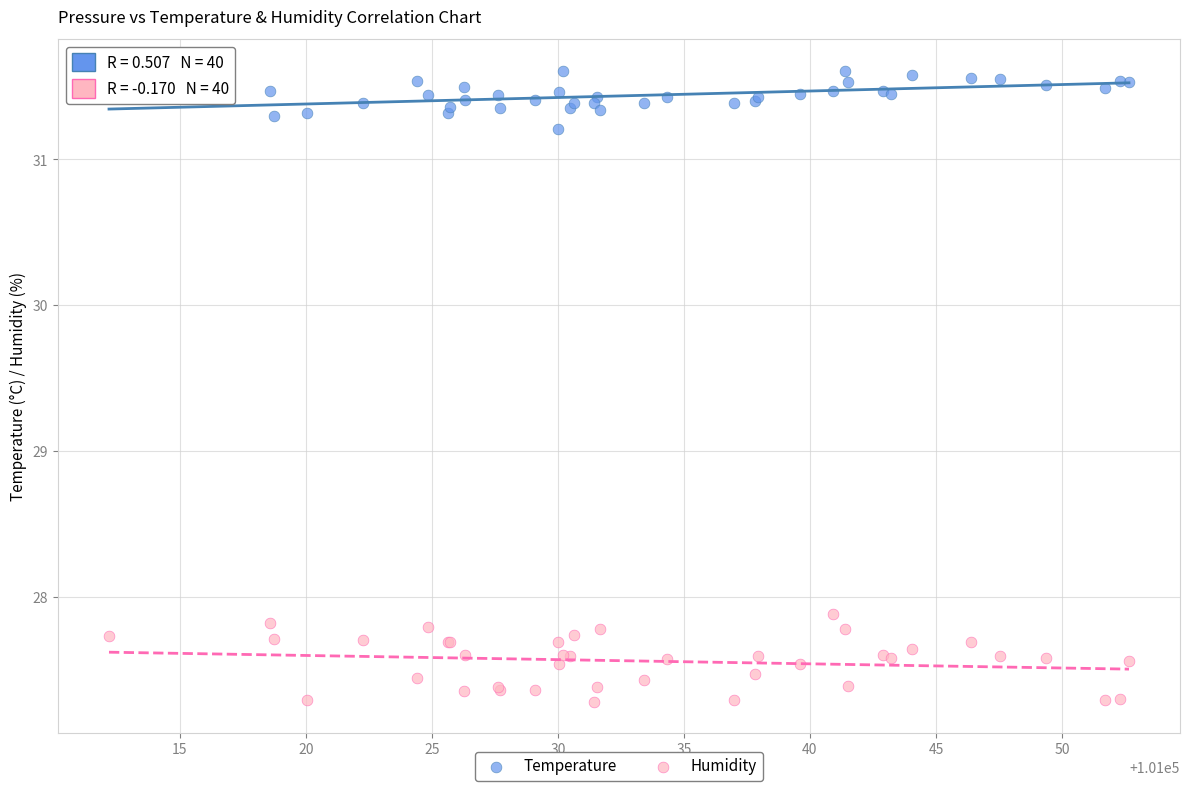

Which series reaches the minimum Y coordinate?

Humidity